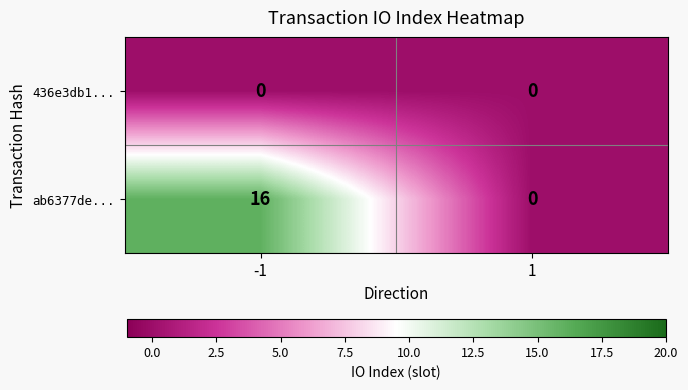

The 436e3db1... series shows 0 at -1. True or false?

True